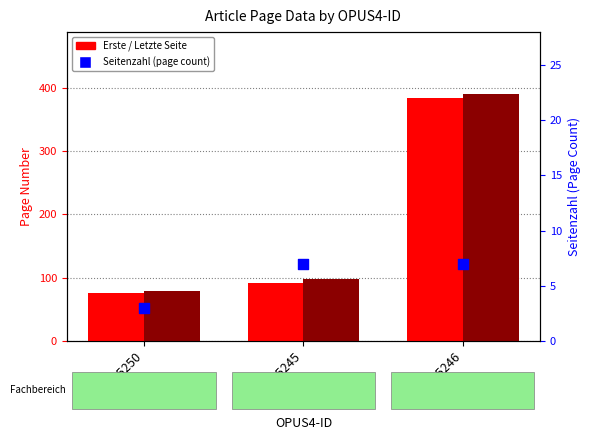

At how many categories does at least one series exceed 172?

1